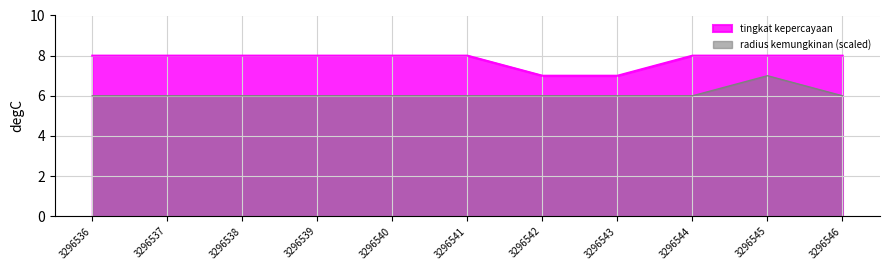

True or false: tingkat kepercayaan and radius kemungkinan intersect in this chart.

False